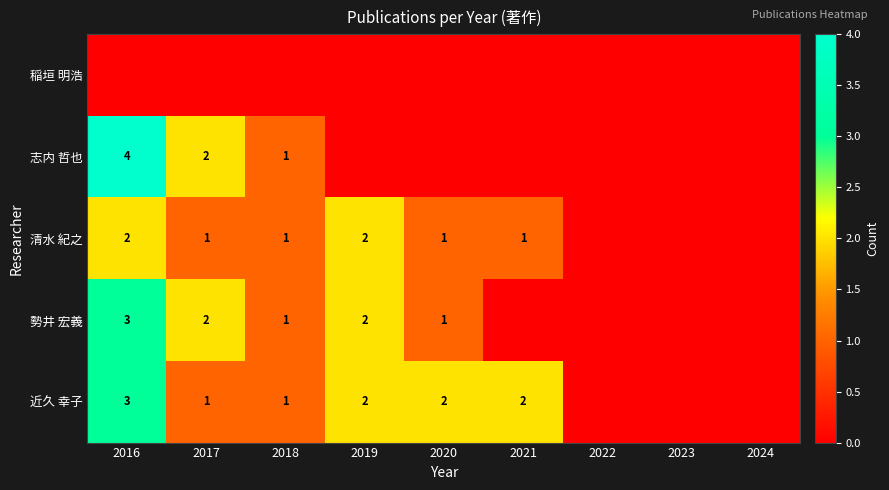

The 近久 幸子 series shows 2 at 2016. True or false?

False